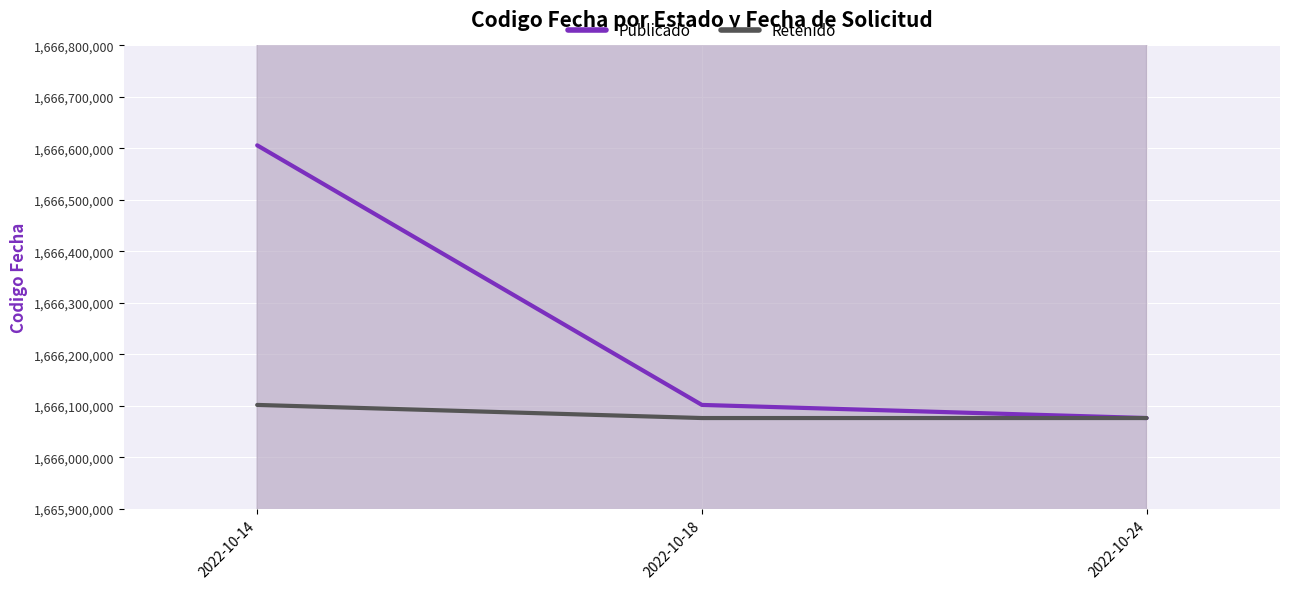

What is the smallest value displayed?

1666076320